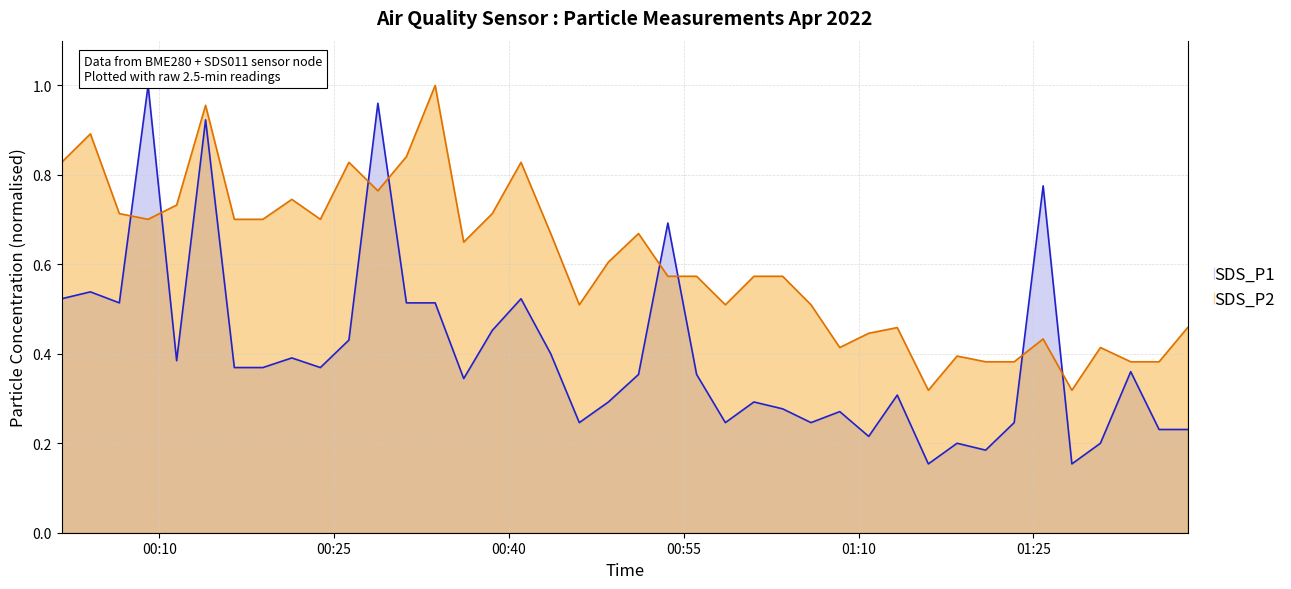

After their last crossing, which series has the higher values: SDS_P2 or SDS_P1?

SDS_P2